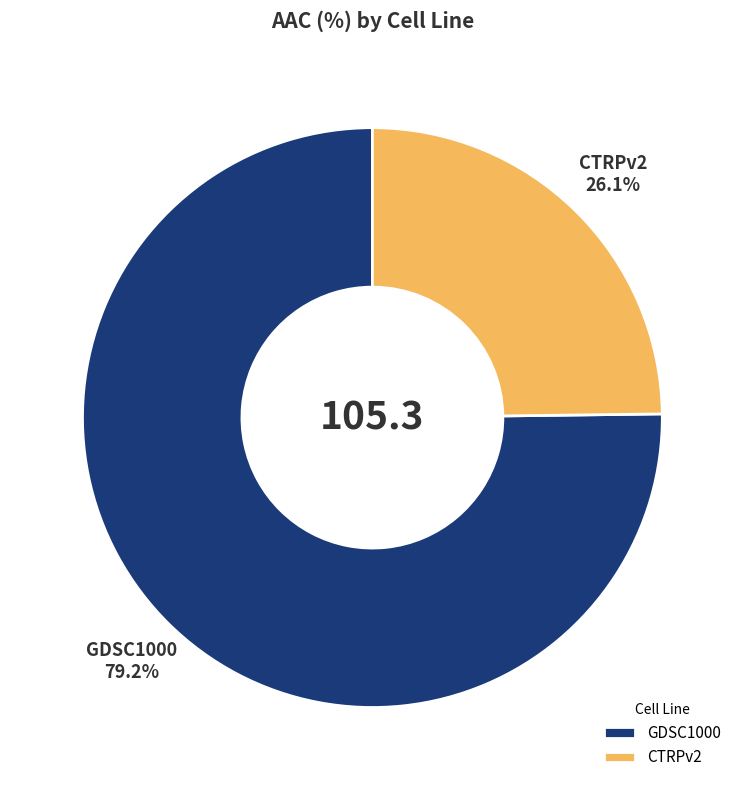

What portion of the pie excludes GDSC1000?

24.8%